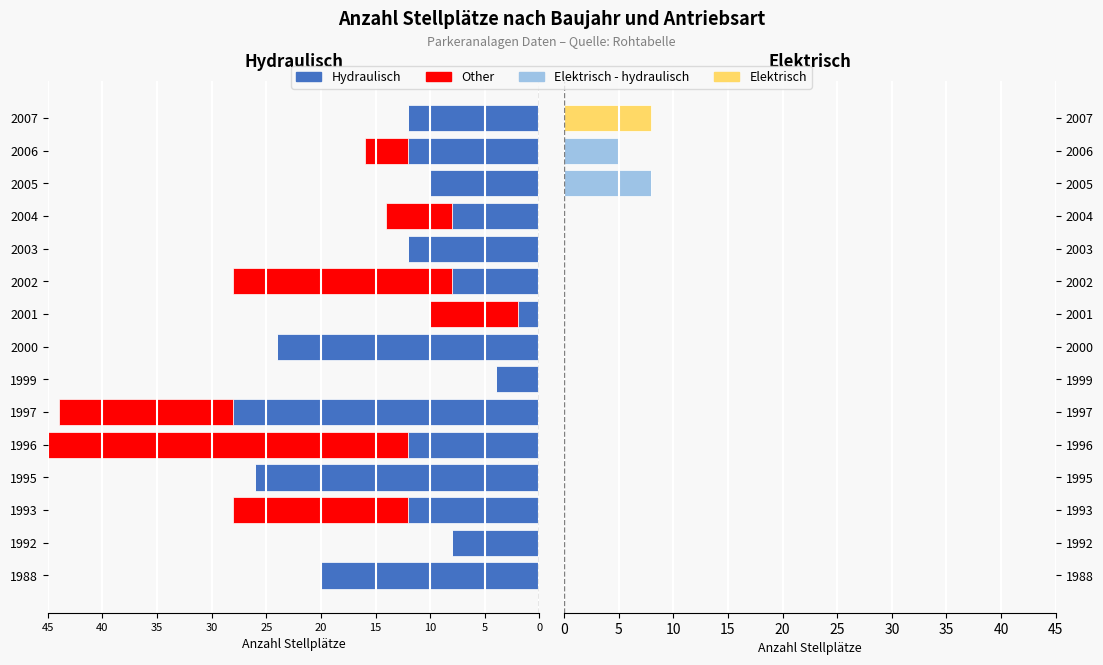

What are all the series names shown in the legend?

hydraulisch, other, elektrisch - hydraulisch, elektrisch